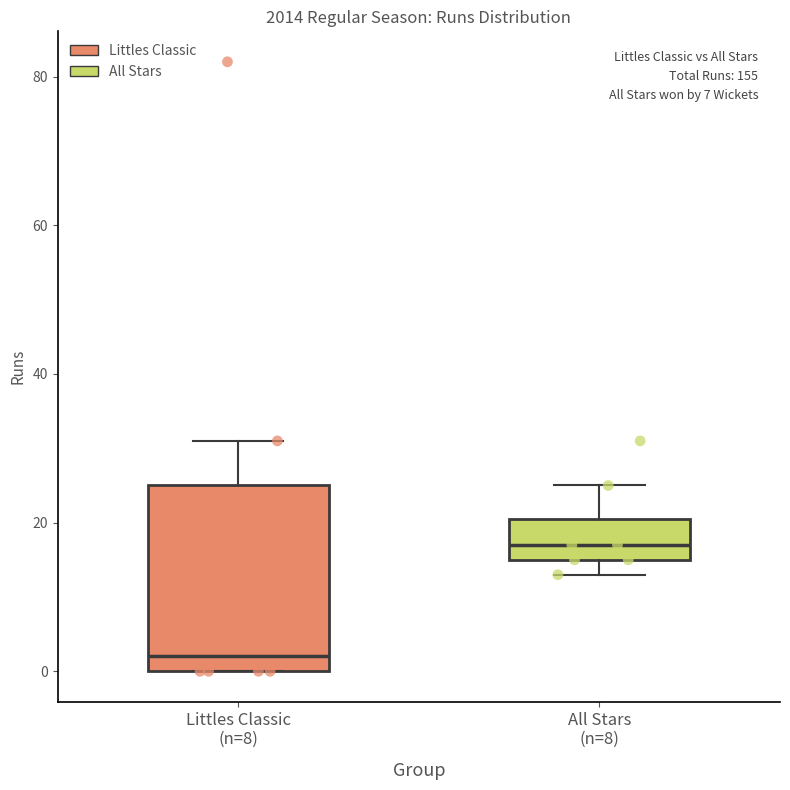

Where does the upper whisker of the box for All Stars (n=8) end on the y-axis? The values are not printed on the chart, so give them approximately, as read against the axis.

26